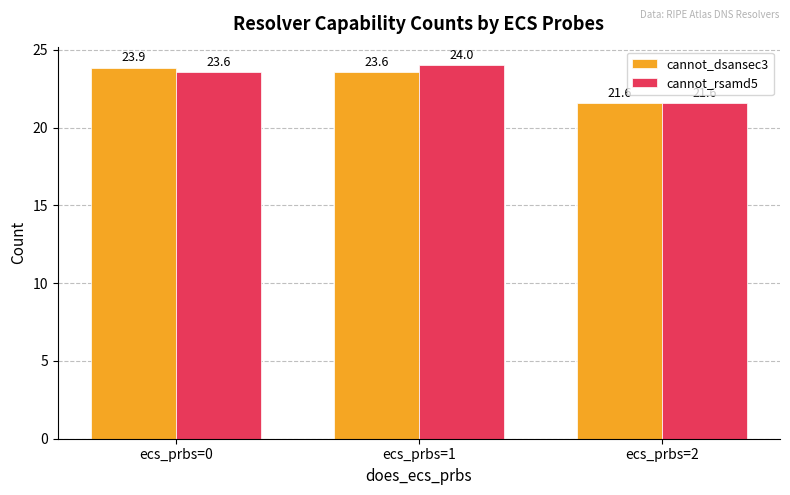

What is the sum of all cannot_rsamd5 values?

69.1